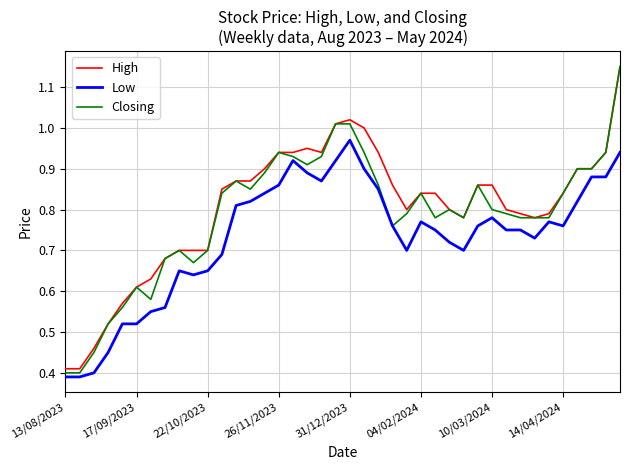

Which series has the widest spread of values?

Closing